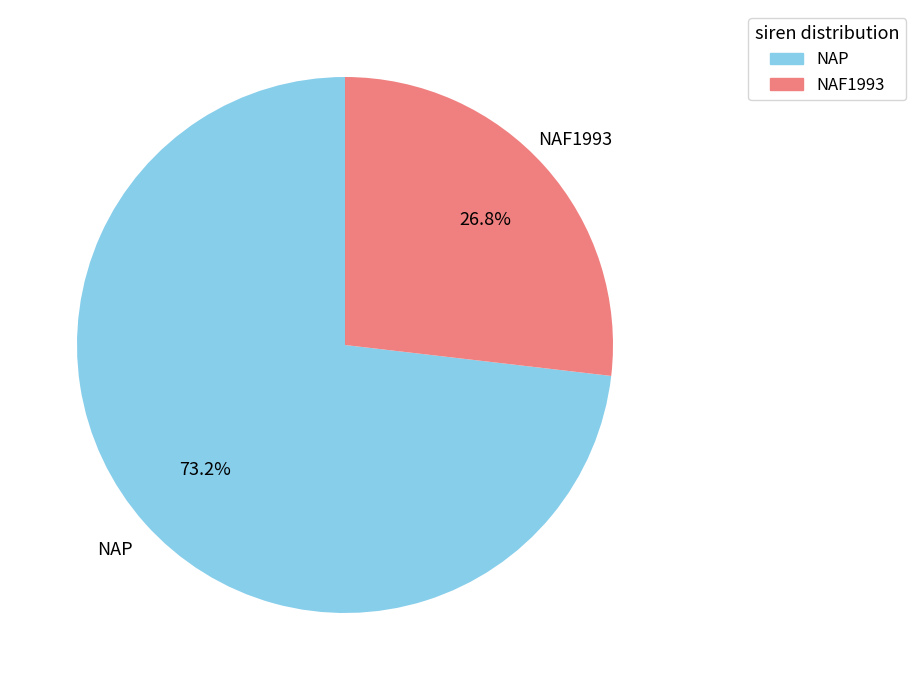

To the nearest percent, what is the difference between the largest and smallest slice percentages?

46%